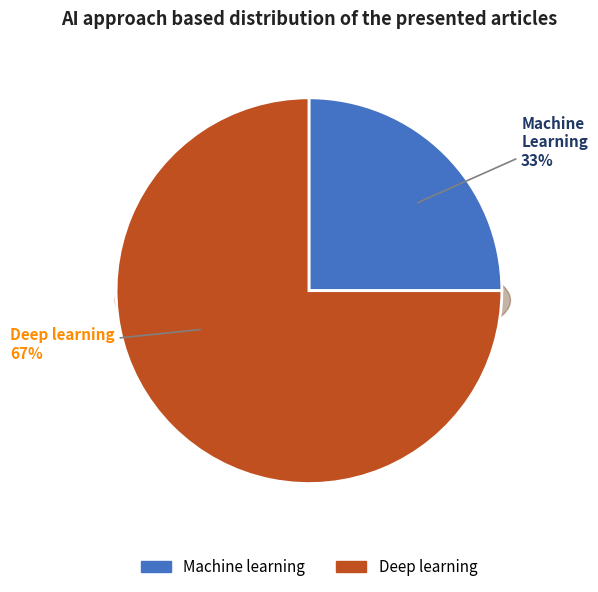

Is it true that 3 is 70% of the pie?

False